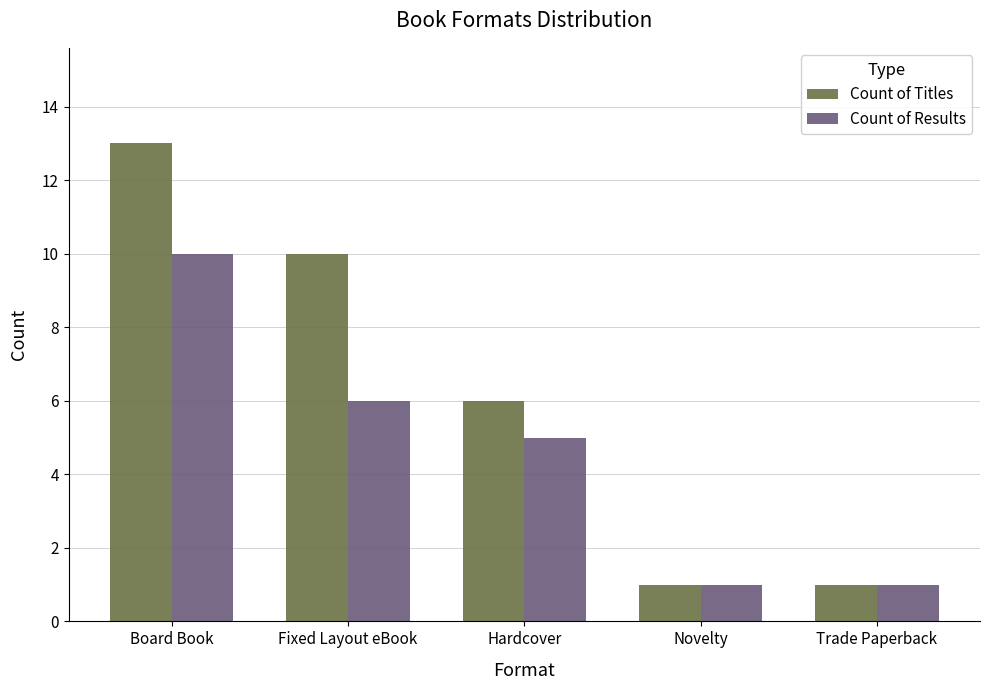

What is the maximum value for Count of Results?

10